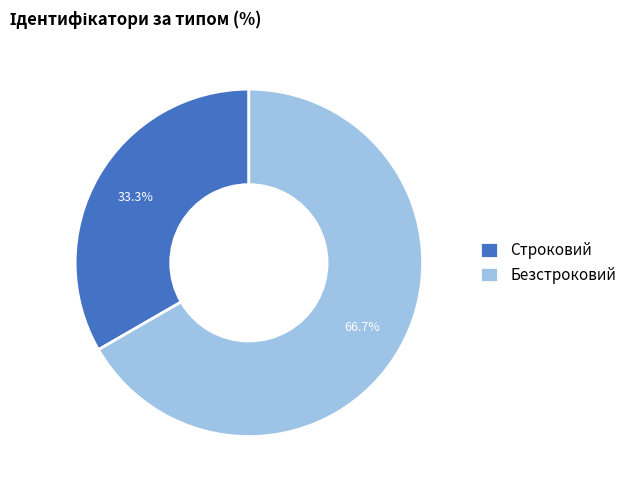

Do Безстроковий and Строковий together represent more than half of the pie?

Yes